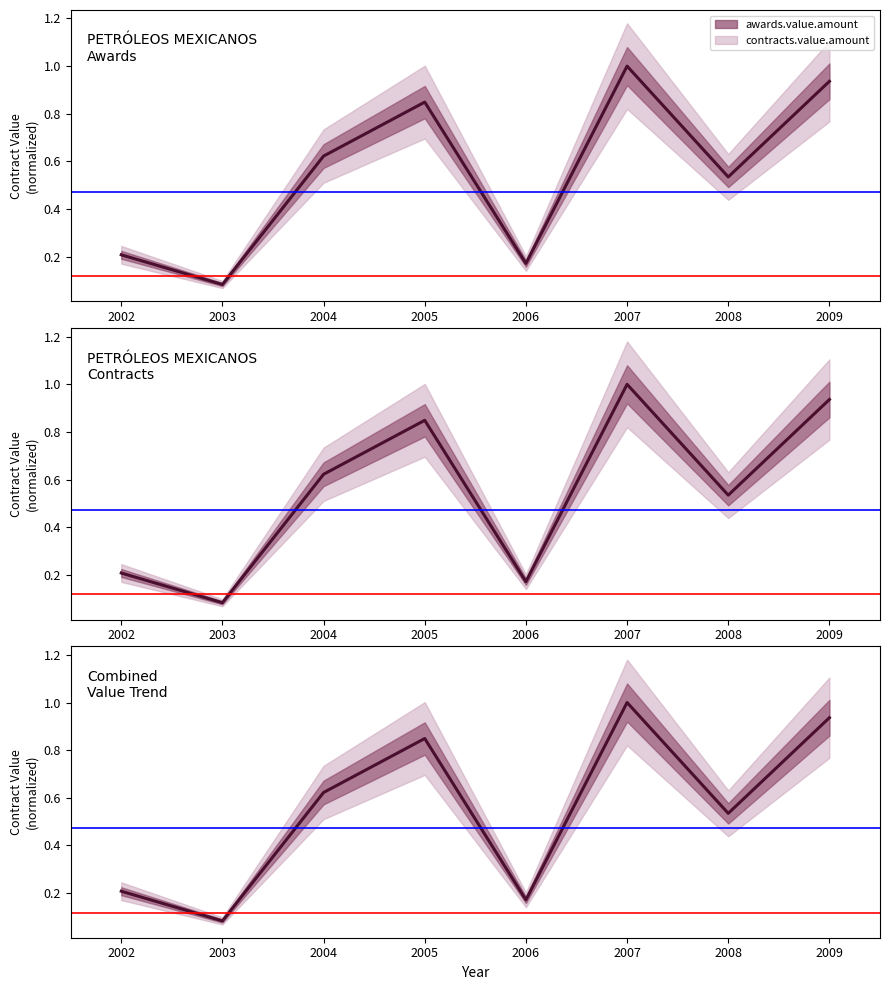

How many lines are shown in the chart?

3